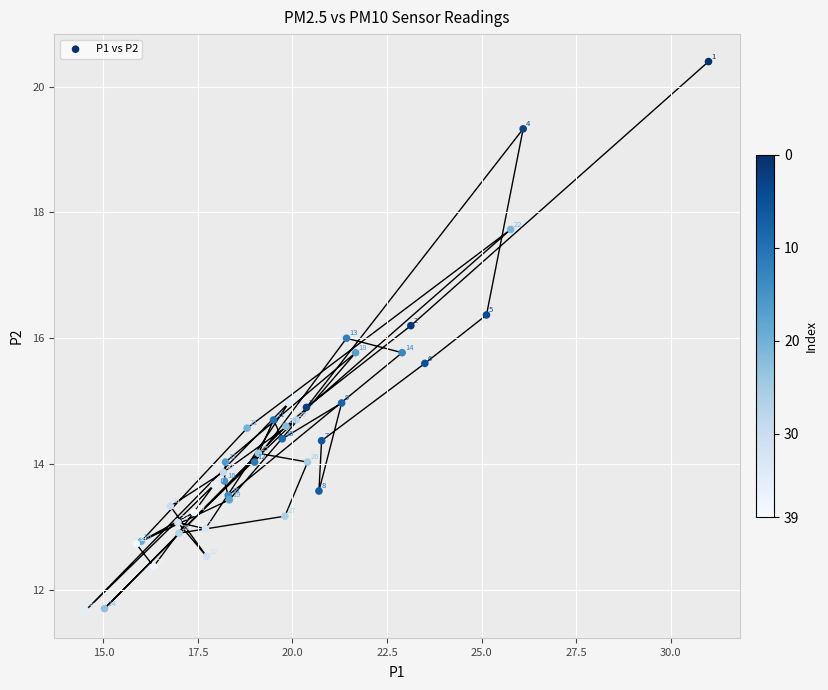

What Y value in the scatter plot is closest to 16?

16.0